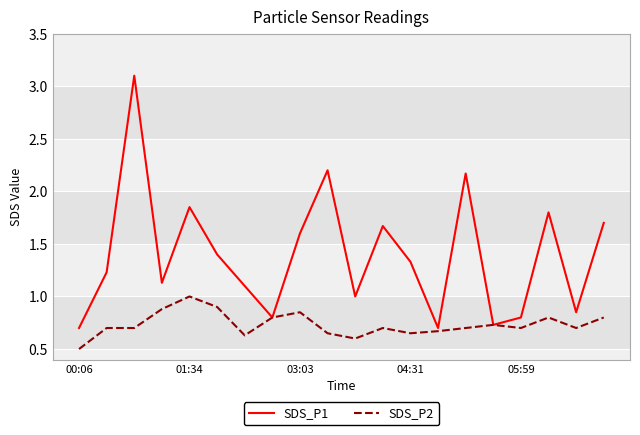

At how many categories does at least one series exceed 0?

20